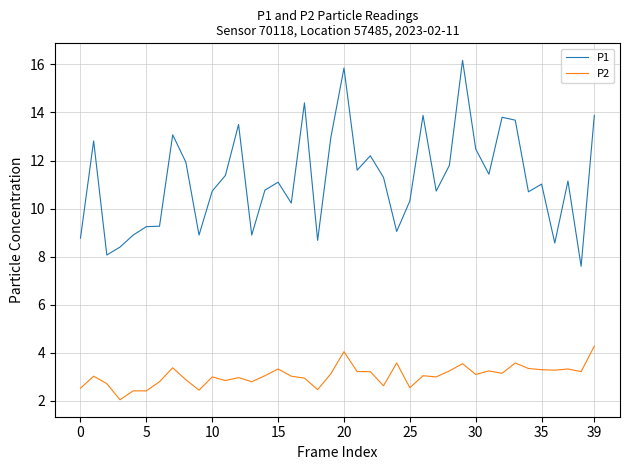

Which series has the largest total across all categories?

P1